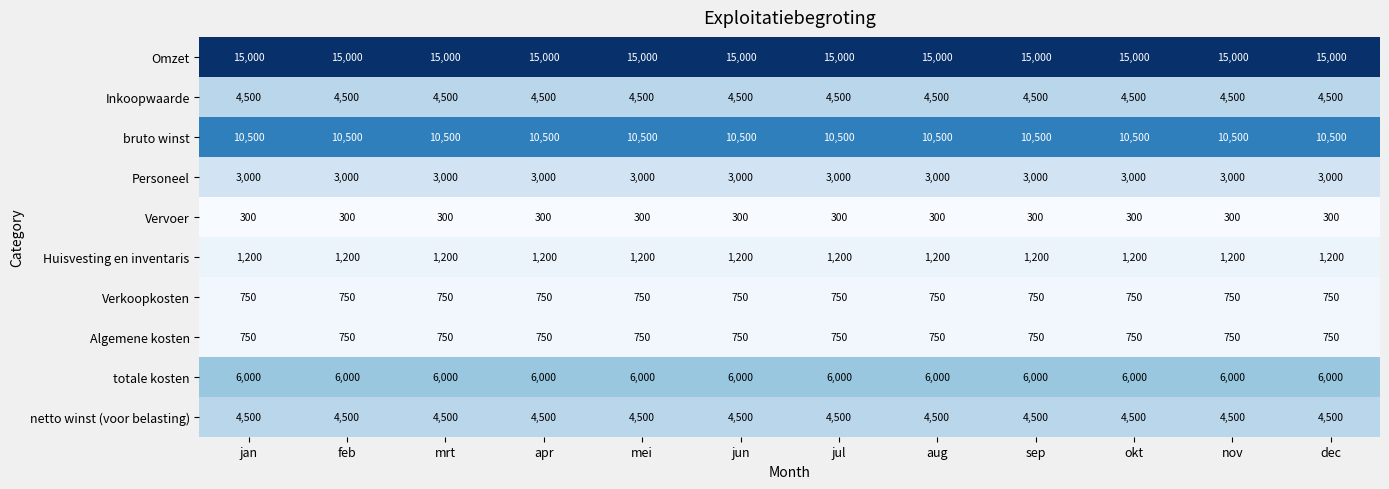

What is the smallest value displayed?

300